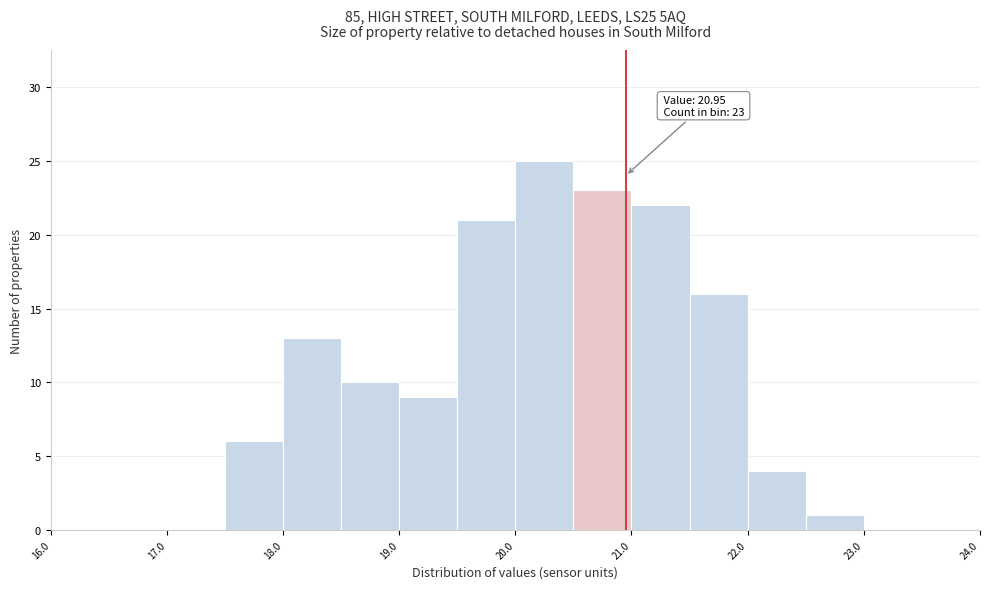

Over which range of the x-axis is the bar tallest?

20.0 to 20.5